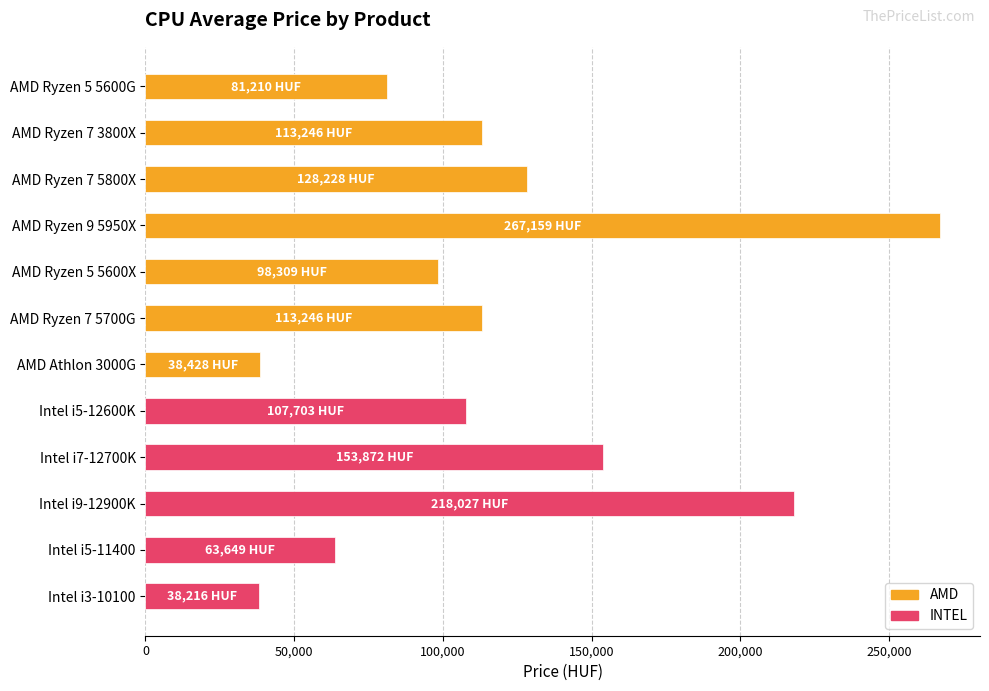

The value at Intel i3-10100 is 38215.8. True or false?

True